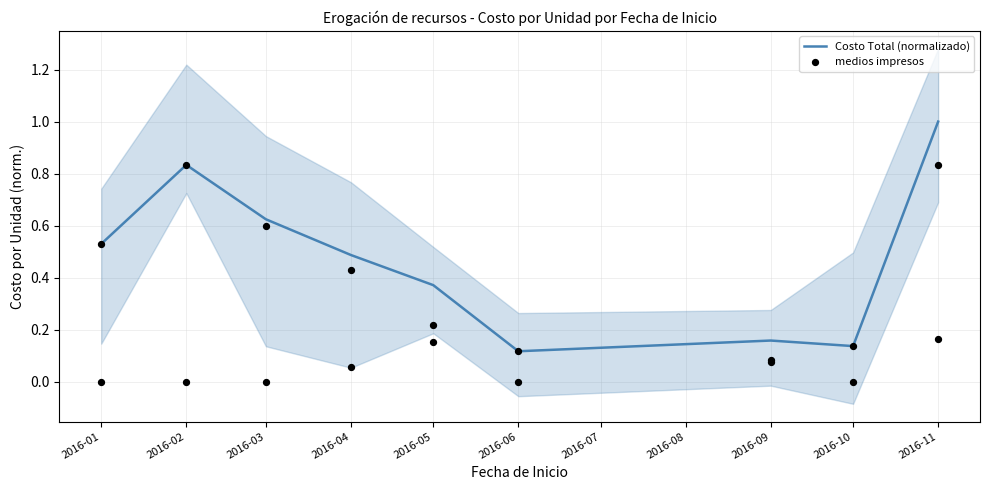

What is the total value across all series at 2016-04?

0.9